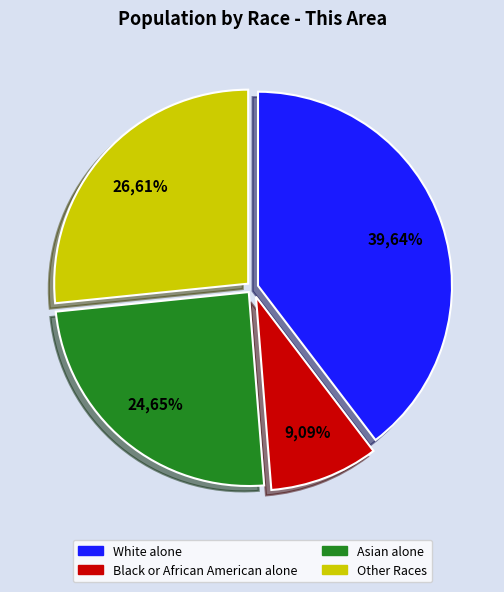

Is it true that Black or African American alone is 20% of the pie?

False